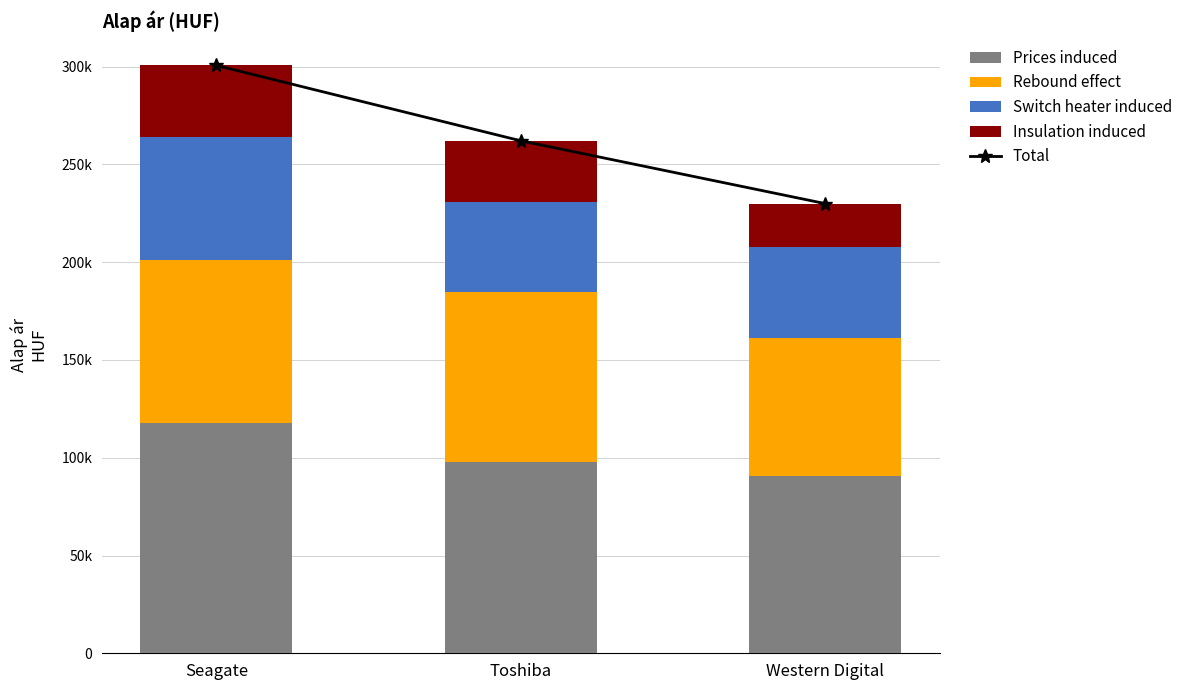

How many data points in Prices induced are above 98055?

2